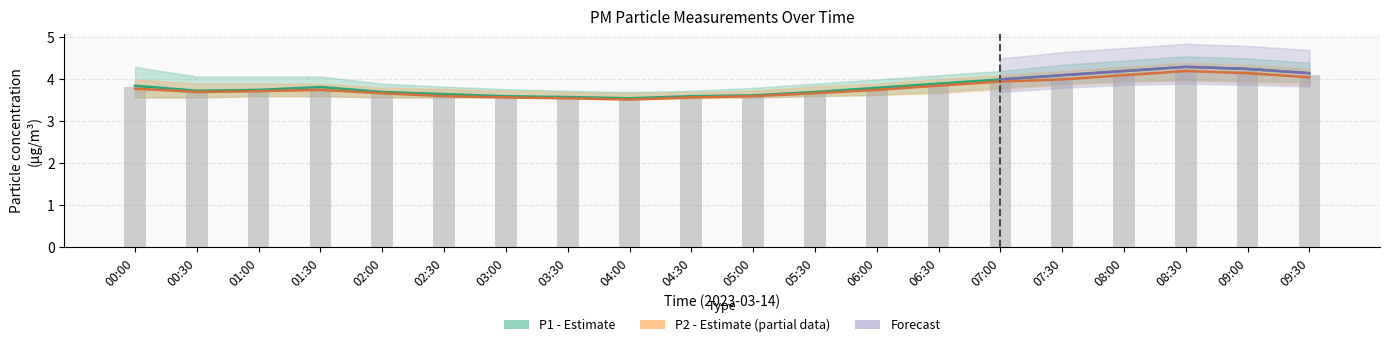

True or false: P2_upper has a value of 3.6 at 03:00.

True